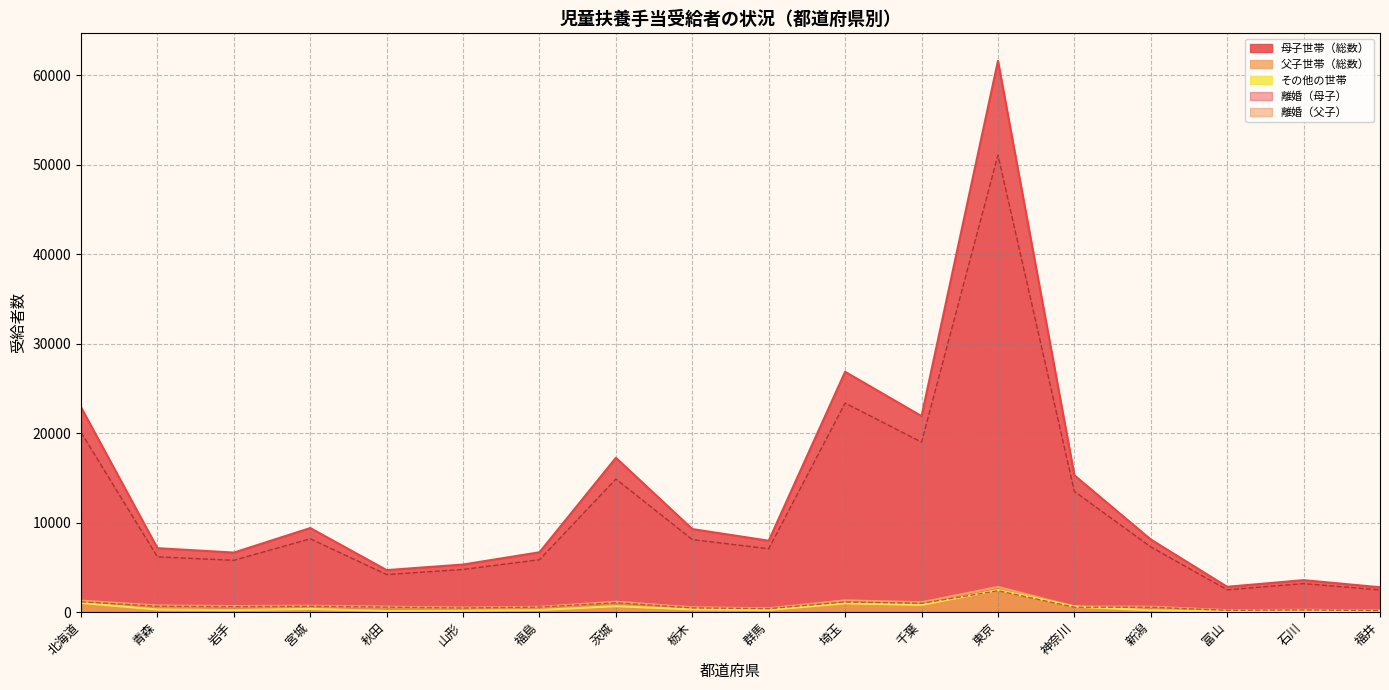

Rank the categories by 離婚（母子） value from lowest to highest.

福井, 富山, 石川, 秋田, 山形, 岩手, 福島, 青森, 群馬, 新潟, 栃木, 宮城, 神奈川, 茨城, 千葉, 北海道, 埼玉, 東京